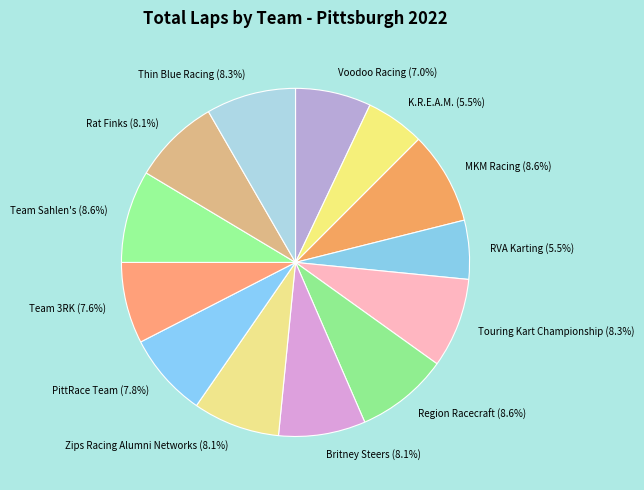

Do Rat Finks and RVA Karting together represent more than half of the pie?

No